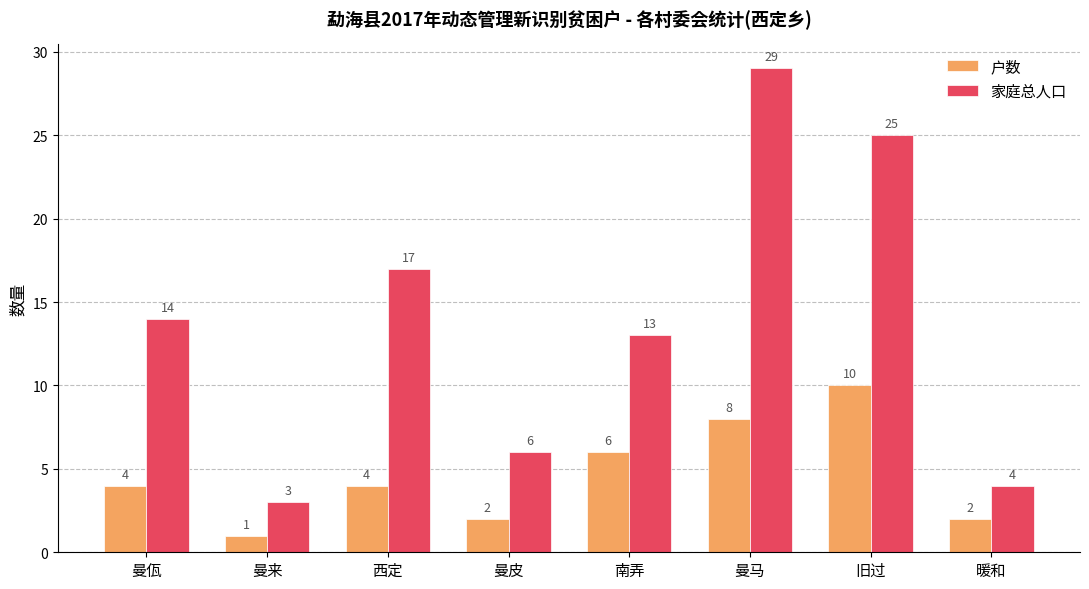

The value of 家庭总人口 at 曼来 is 3. True or false?

True